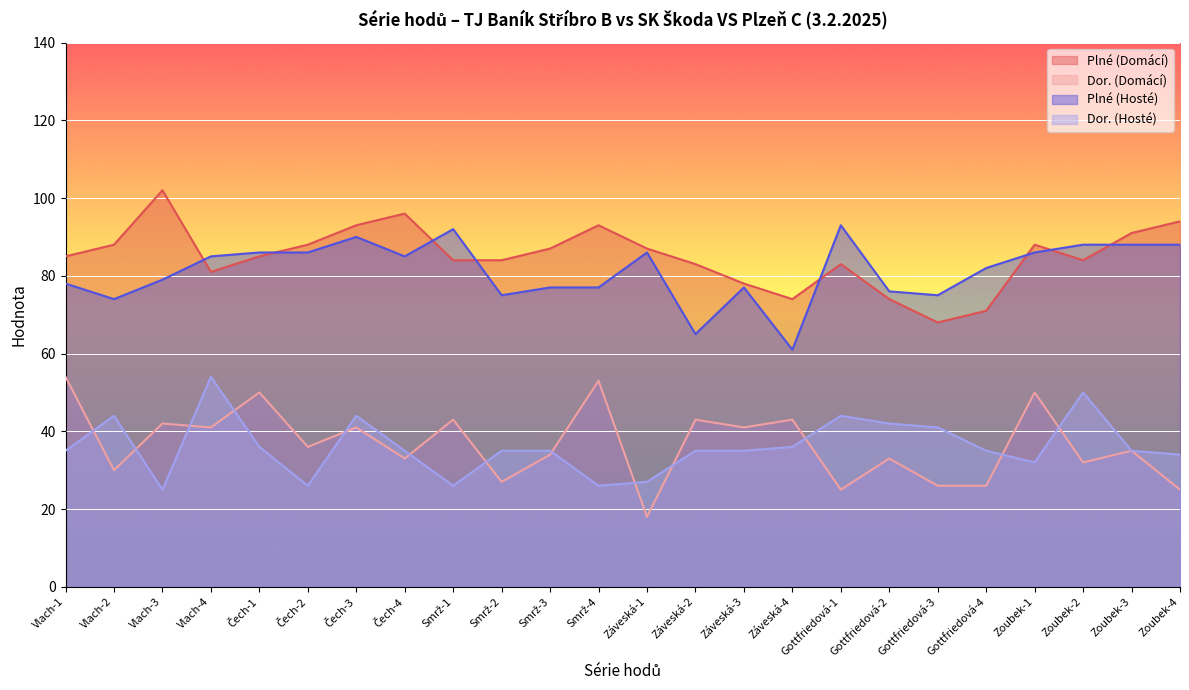

True or false: Plné (Hosté) has a value of 36 at Smrž-2.

False